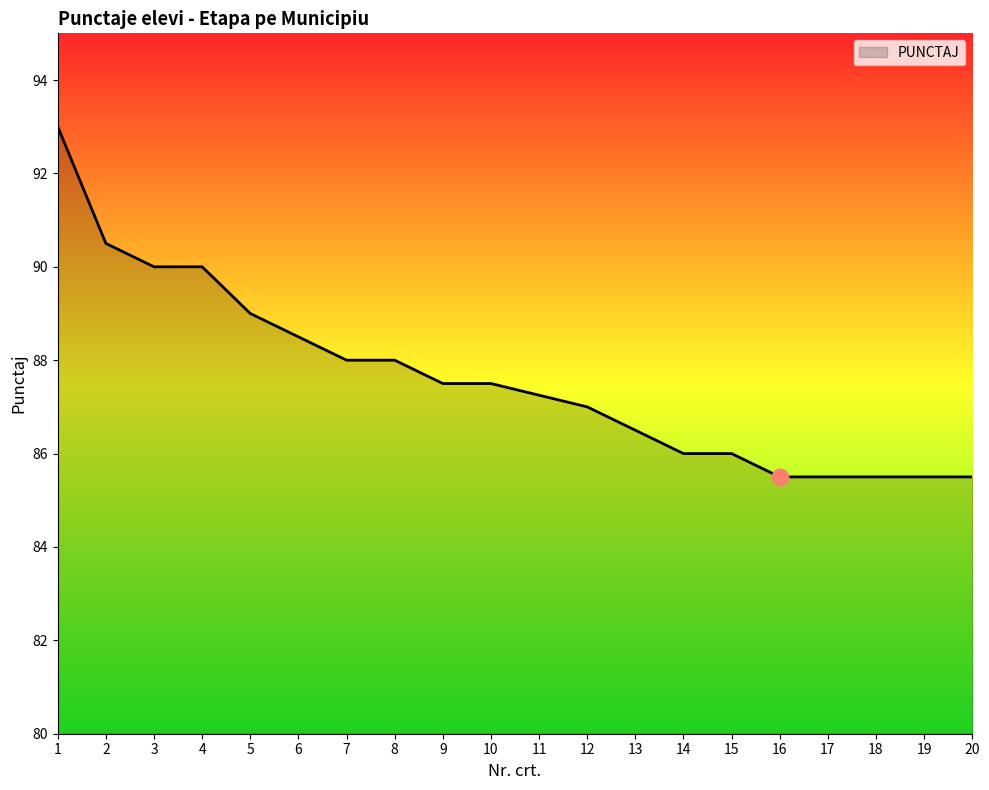

What is the smallest value displayed?

85.5